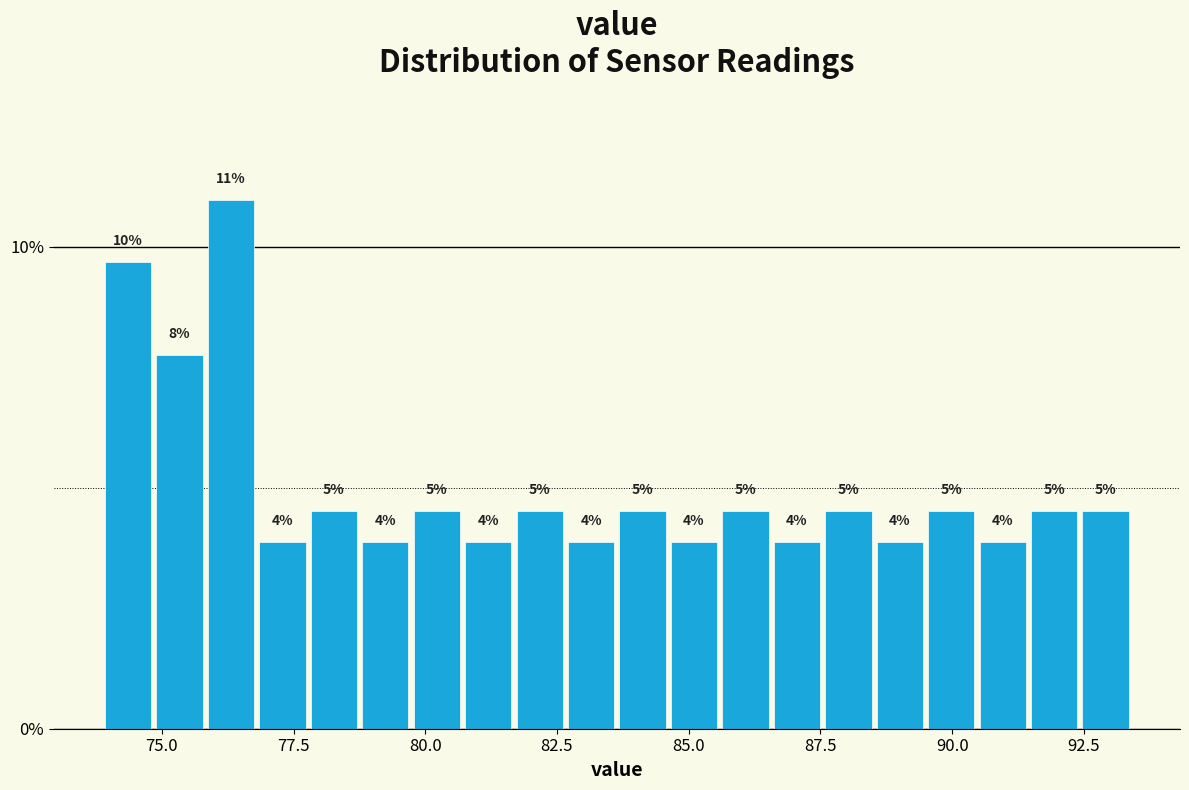

Read against the x-axis, roughly where is the centre of the tallest bar?

76.5